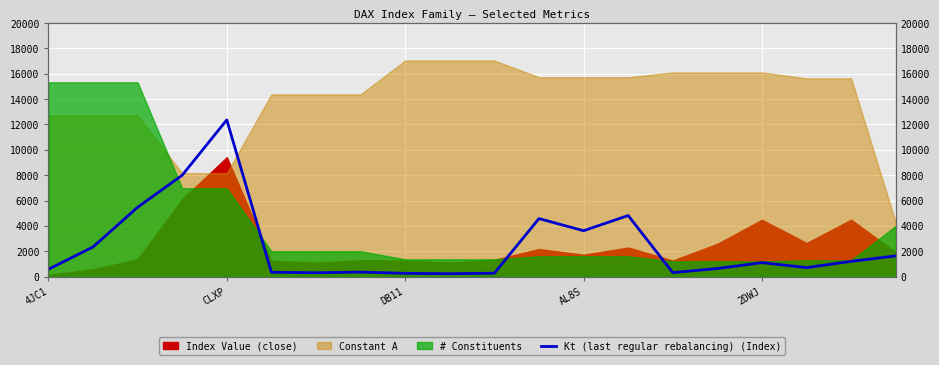

How many lines are shown in the chart?

1